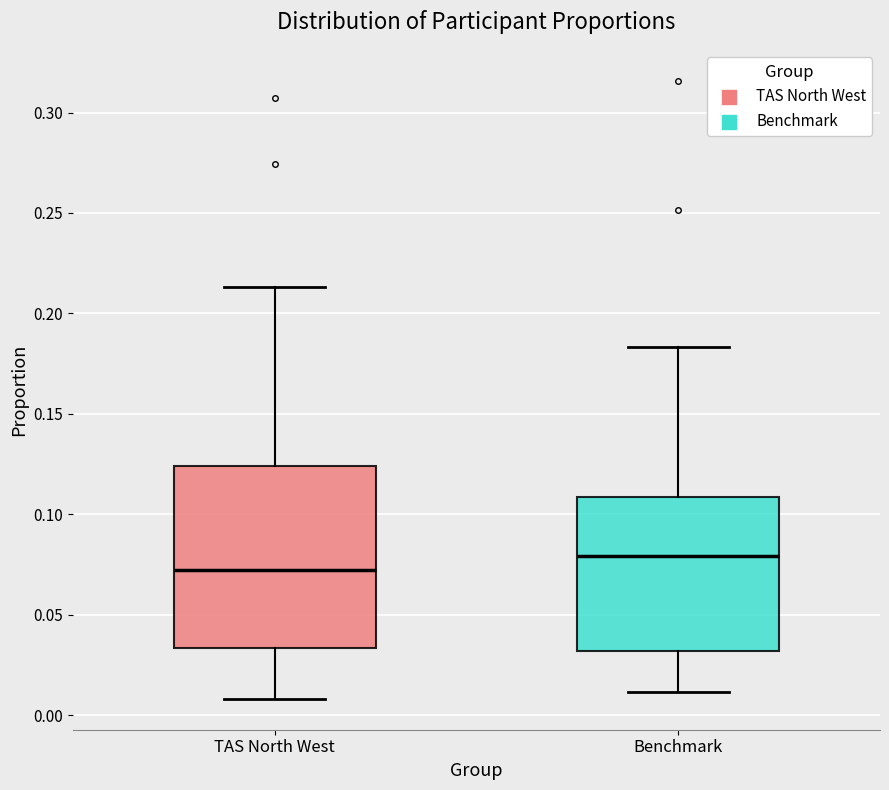

Reading left to right, transcribe this box plot: for each box, give where its median line is, the range the box spans, and where its two whiskers end, as read against the y-axis. The values are not printed on the chart, so give them approximately, as read against the axis.

TAS North West: median 0.070, box 0.035 to 0.125, whiskers 0.010 to 0.215
Benchmark: median 0.080, box 0.030 to 0.110, whiskers 0.010 to 0.185